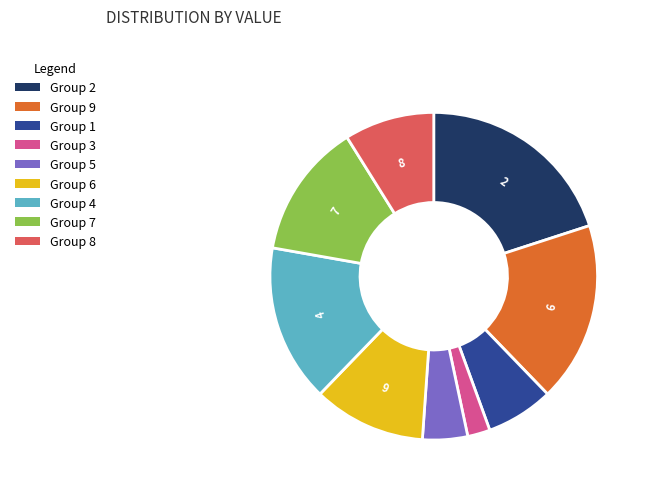

Does any single category account for the majority?

No